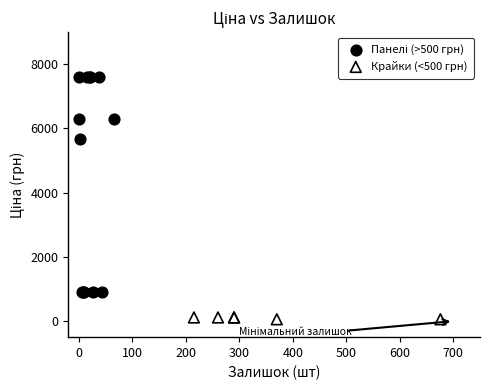

Which series contains the lowest Y value?

Крайки (<500 грн)